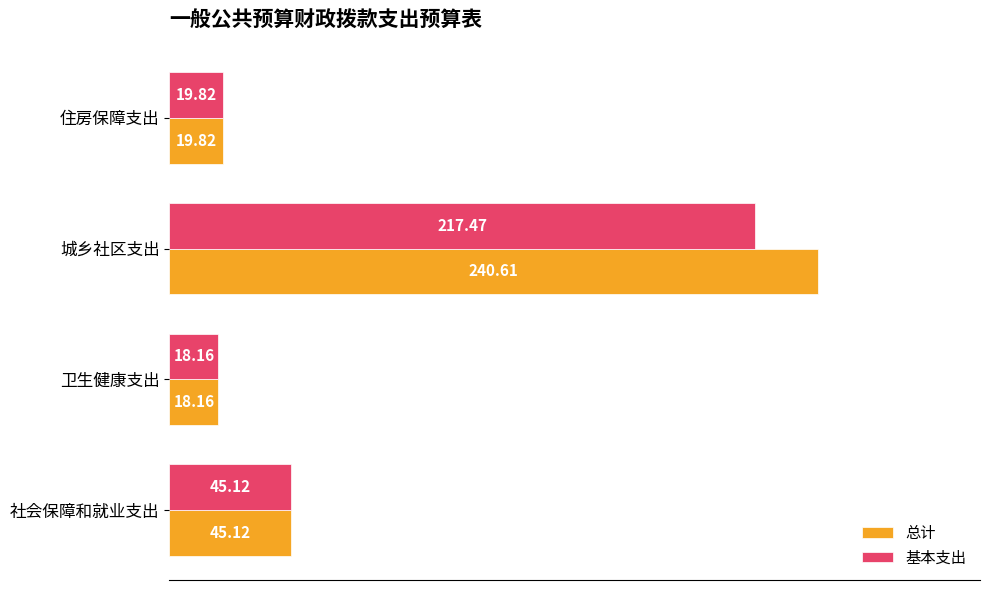

At which category is the sum across all series the highest?

城乡社区支出